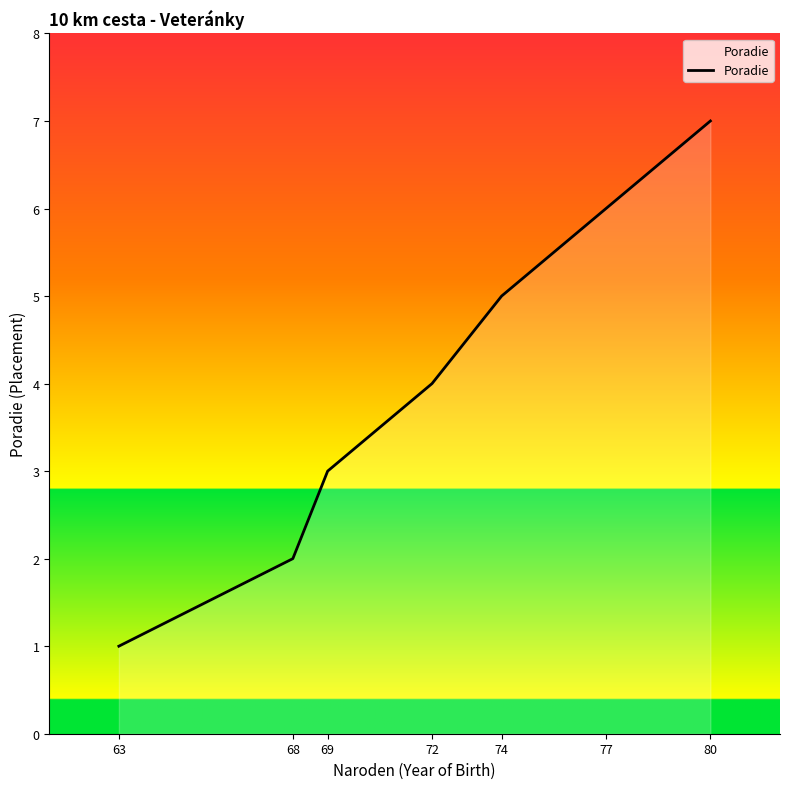

Rank the categories by value from highest to lowest.

80, 77, 74, 72, 69, 68, 63